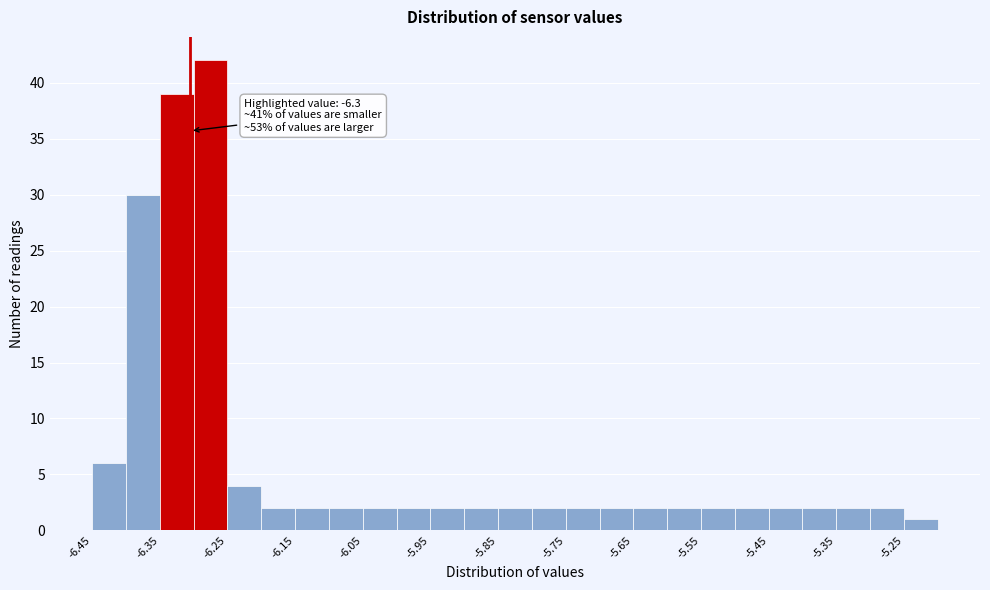

Over which range of the x-axis is the bar tallest?

-6.295 to -6.245